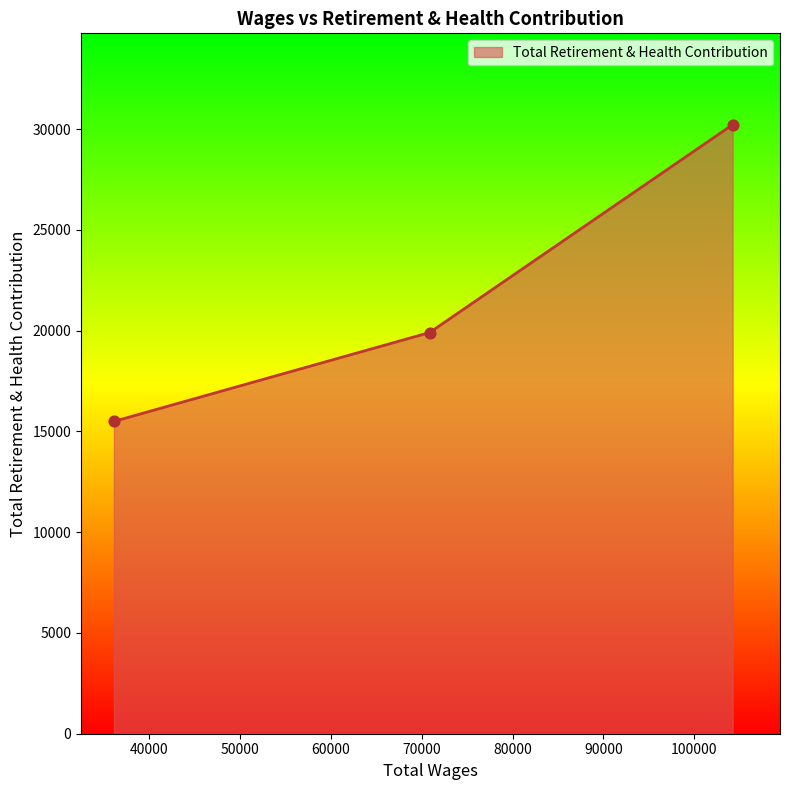

What is the greatest value displayed?

30221